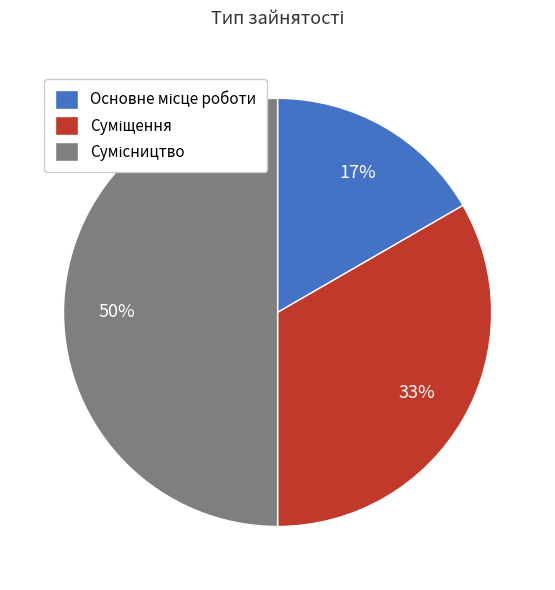

To the nearest percent, what is the average slice percentage?

33%